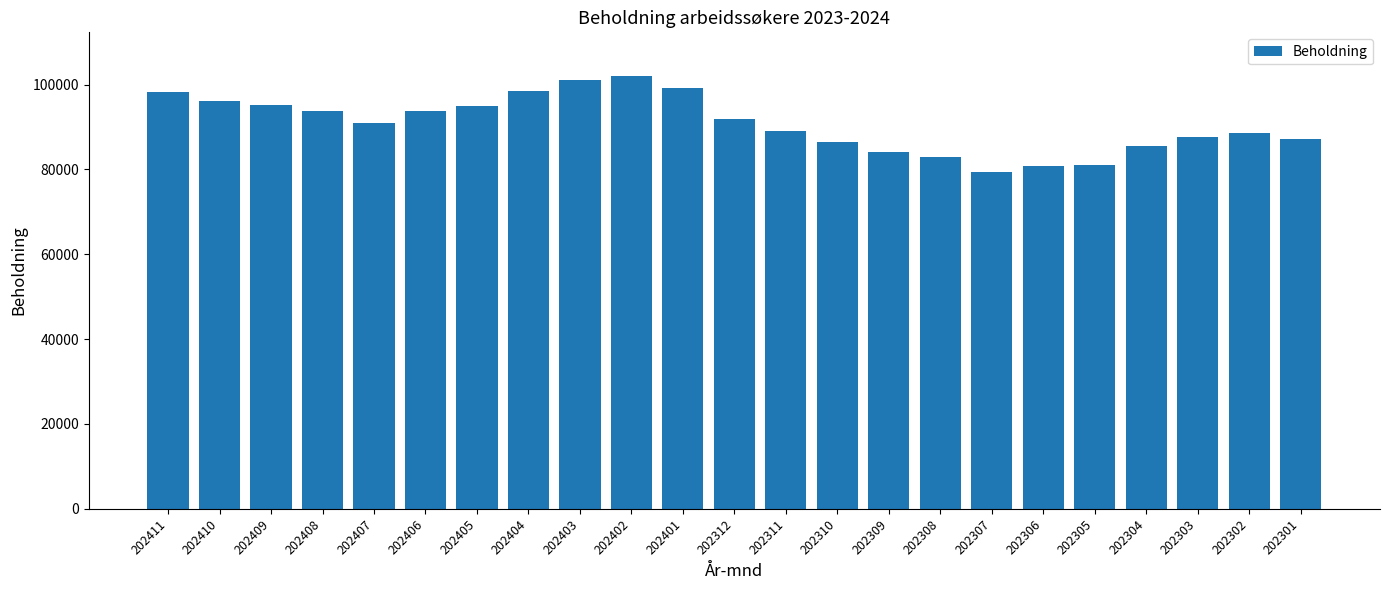

How many distinct data groups are displayed?

1